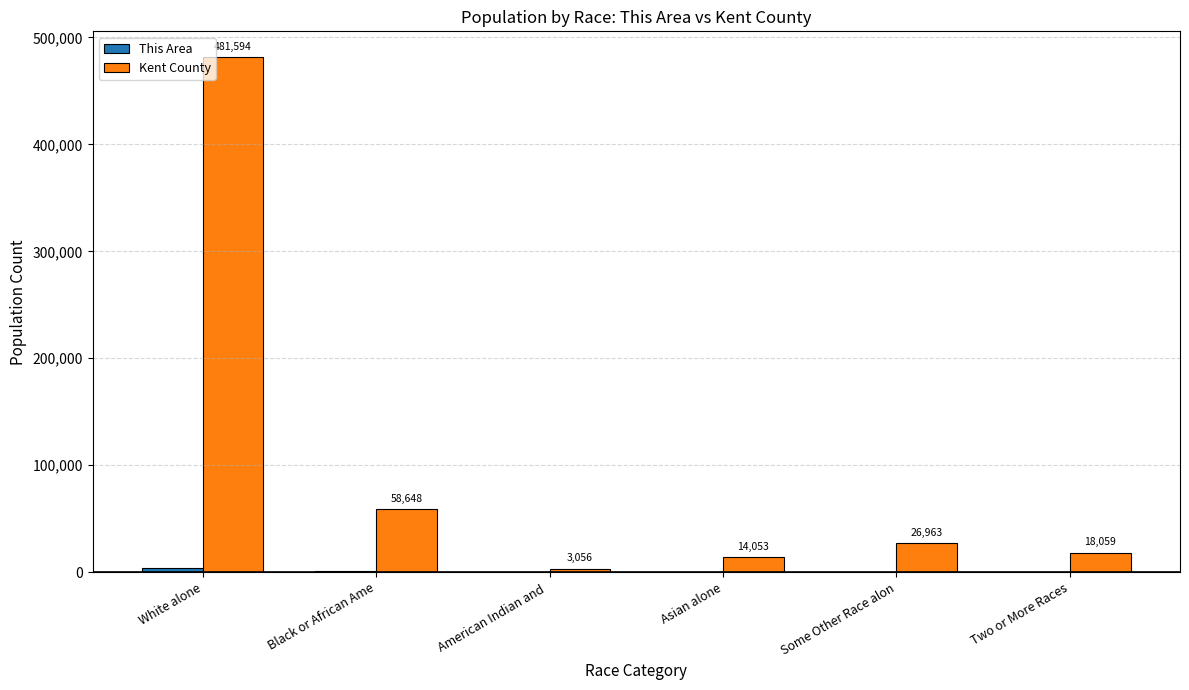

How many groups of bars are there?

6